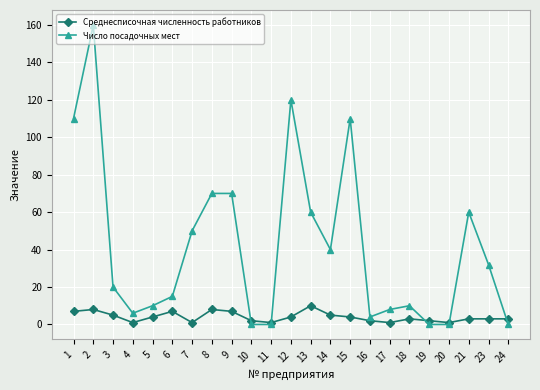

How many distinct data groups are displayed?

2